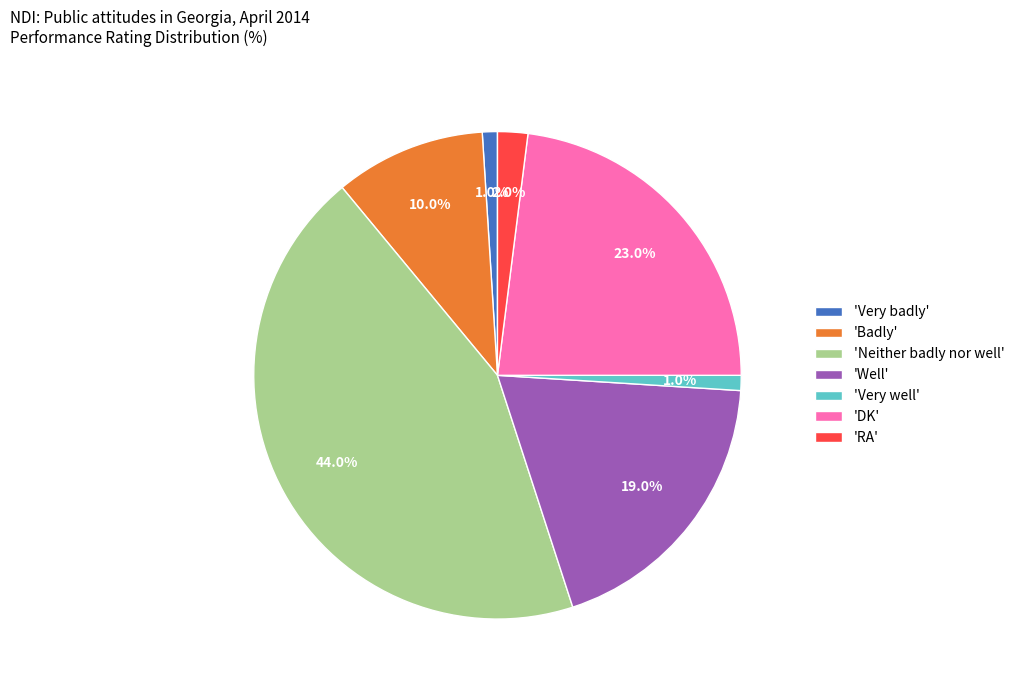

Is 'Very well' the majority of the pie?

No